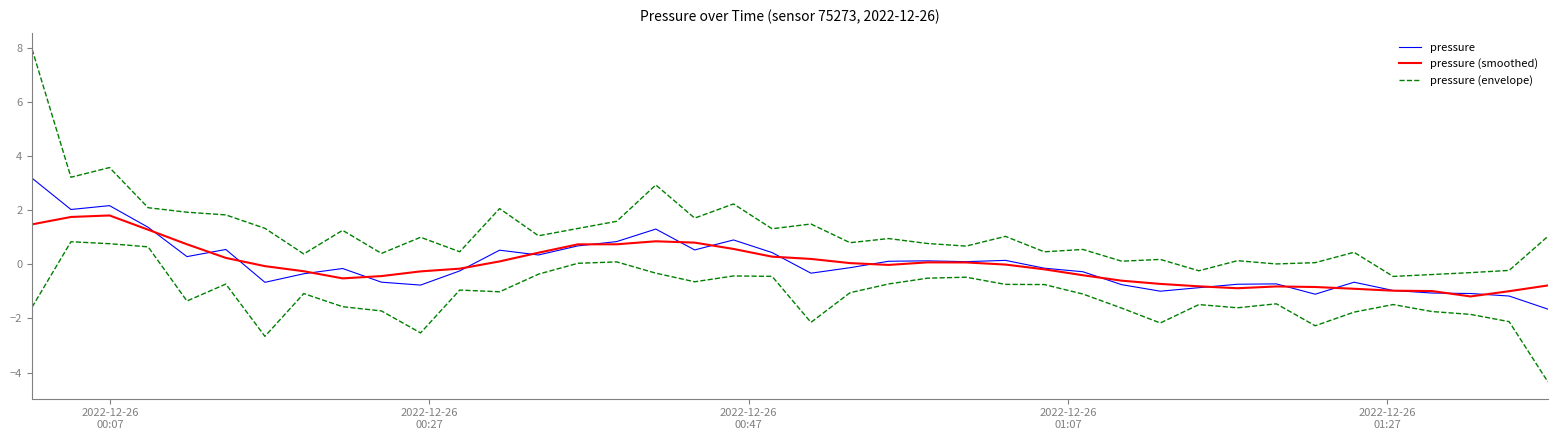

True or false: pressure (smoothed) and pressure cross at least once.

True